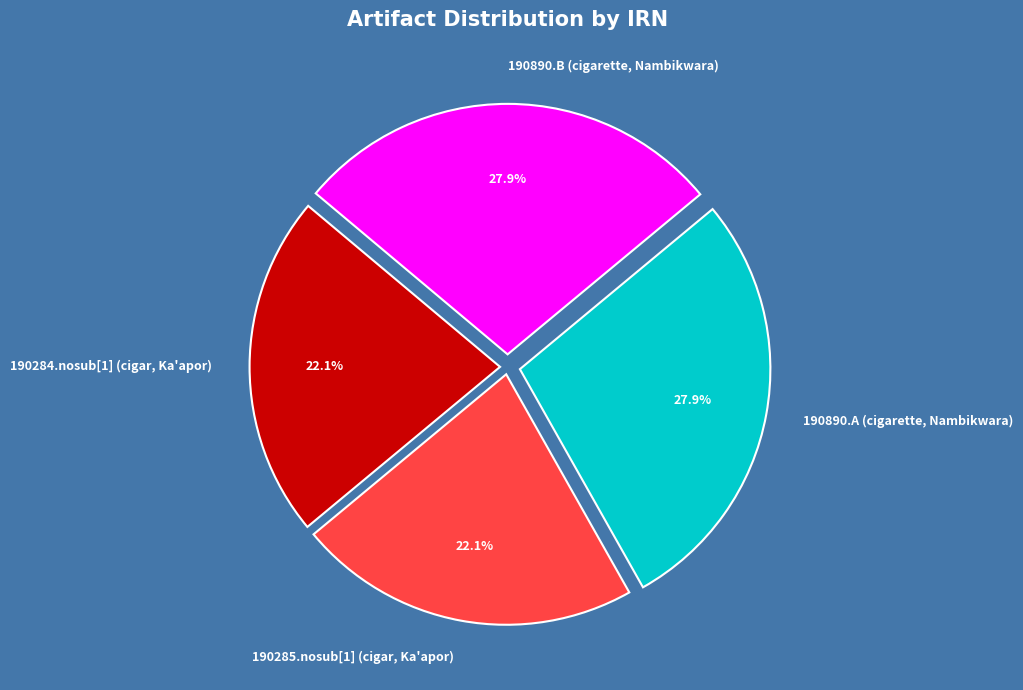

What percentage is NOT represented by 190285.nosub[1] (cigar, Ka'apor)?

77.9%